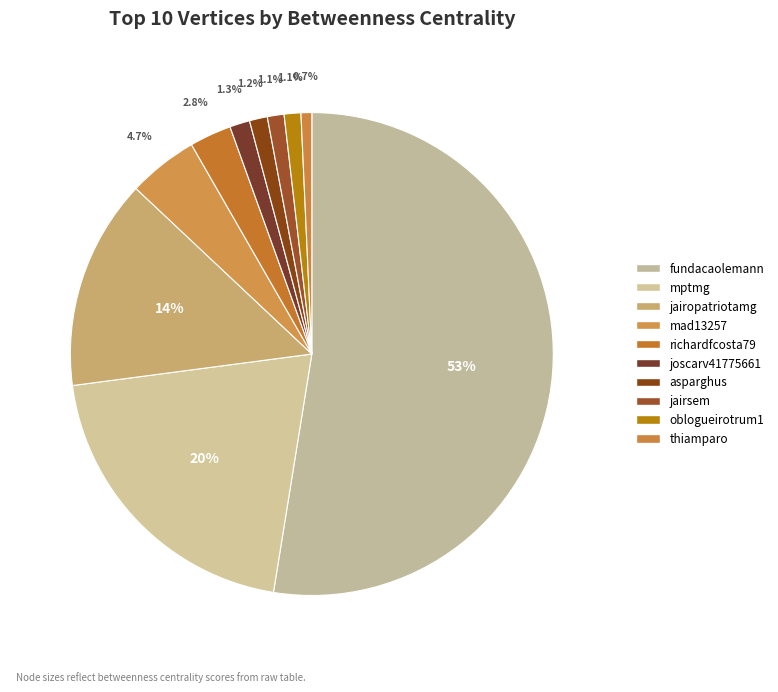

Combined, what portion of the pie is thiamparo and asparghus?

1.9%